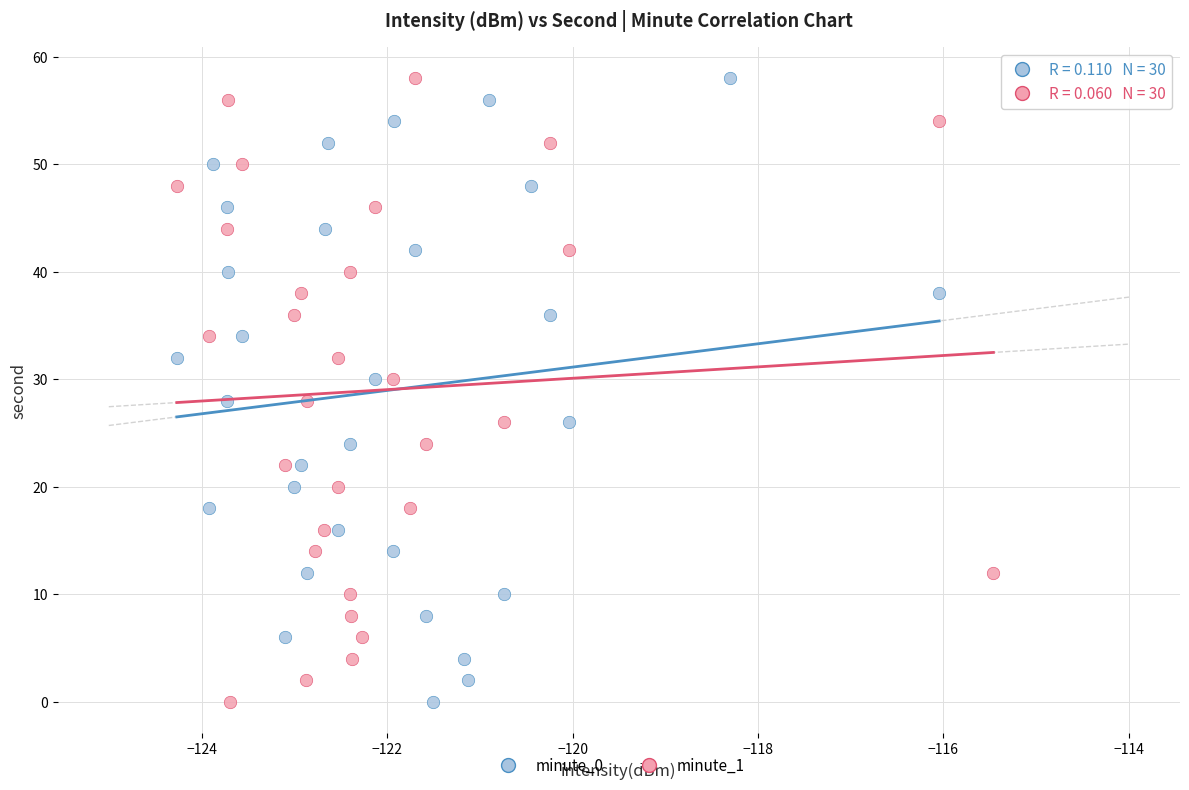

What are all the series names shown in the legend?

minute_0, minute_1